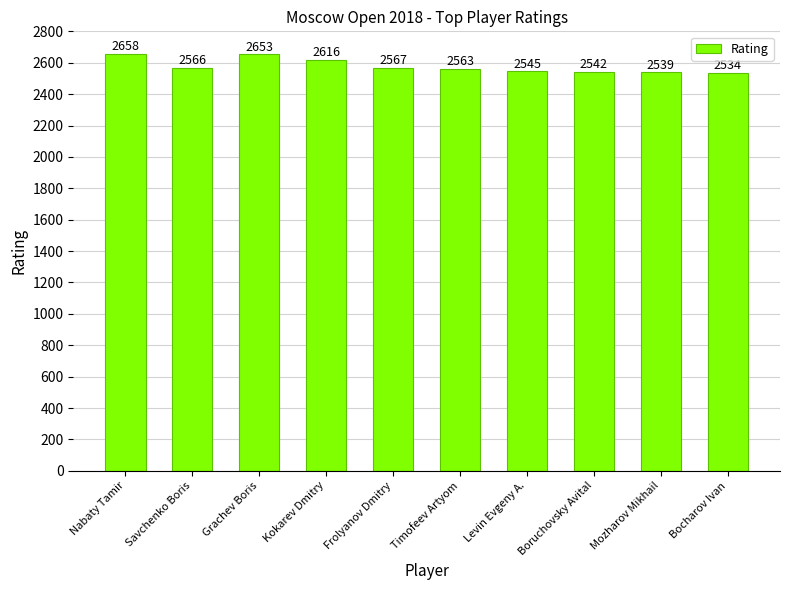

True or false: the data shows 2658 at Nabaty Tamir.

True